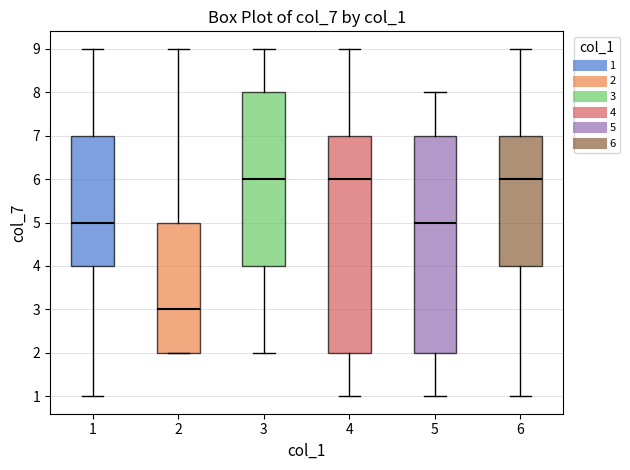

Which box's median line is the lowest?

2